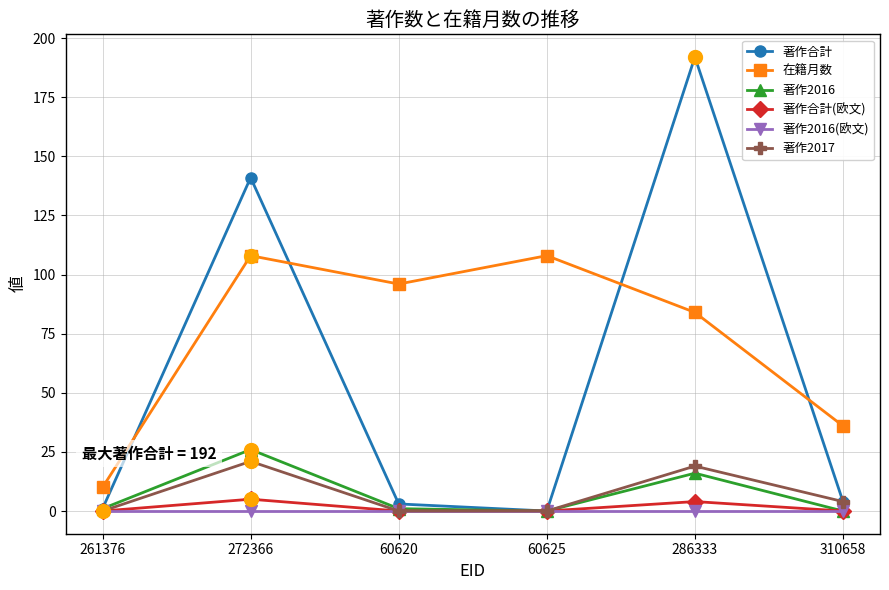

Which series has the largest range (max minus min)?

著作合計